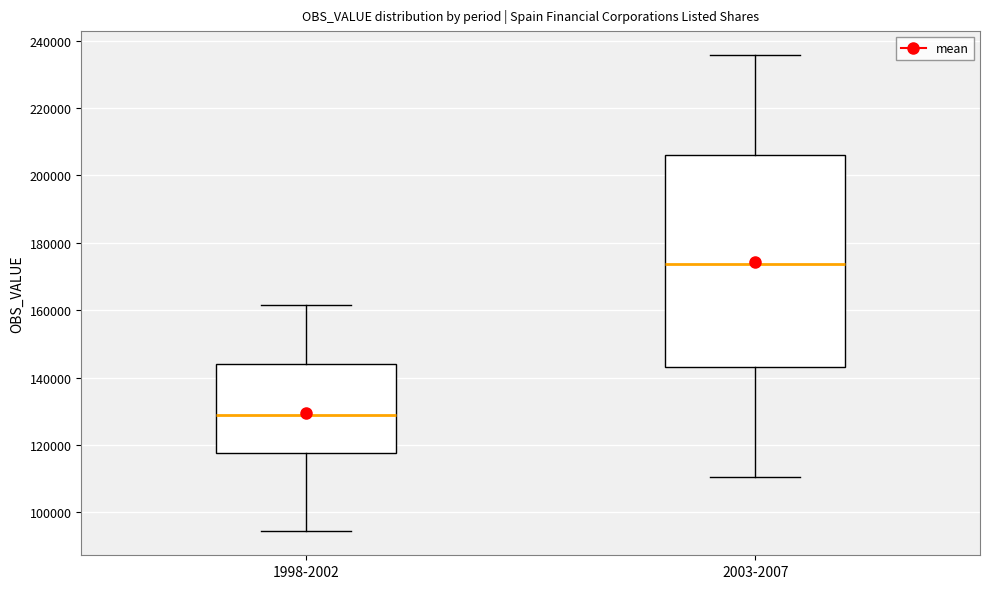

Which box is the tallest, from its lower edge to its upper edge?

2003-2007